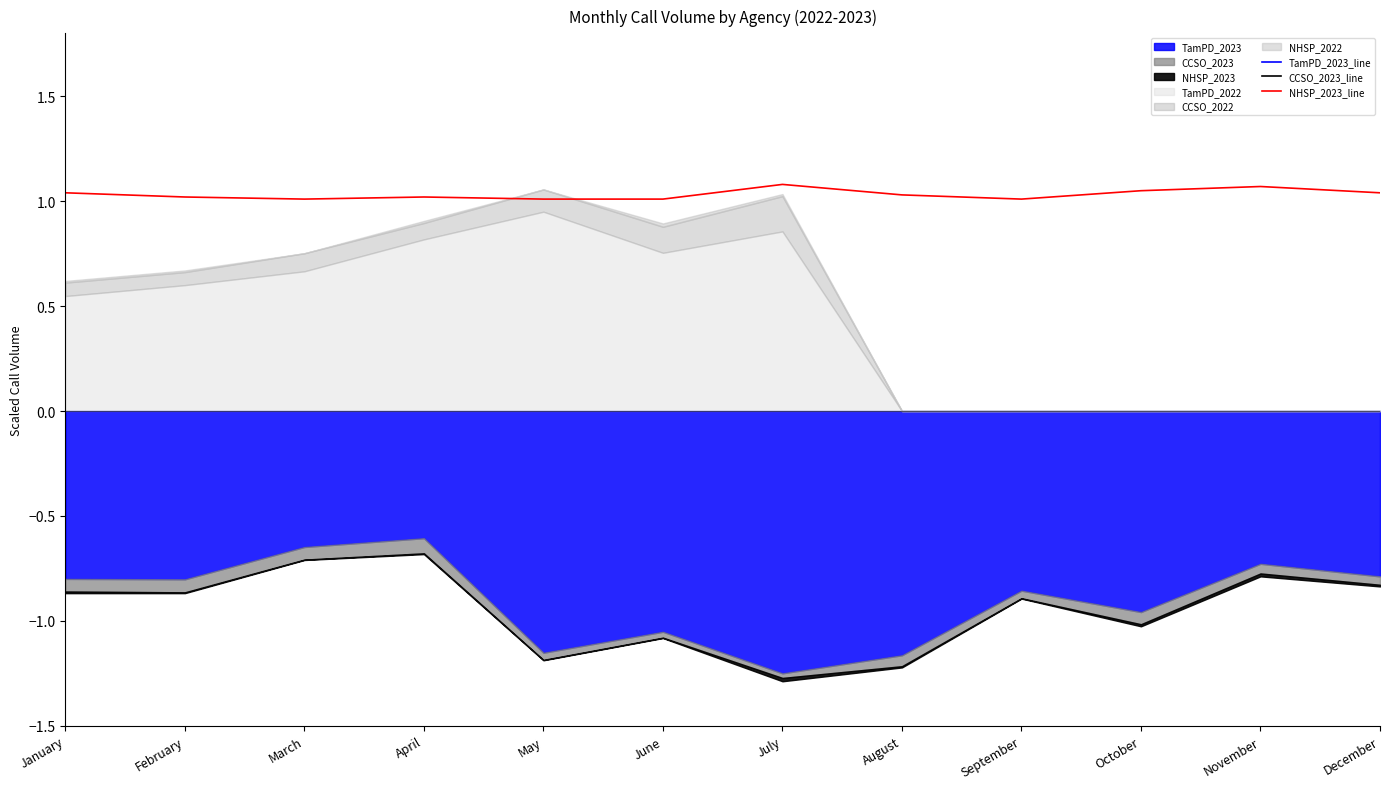

Which series has the largest range (max minus min)?

TamPD_2023_line